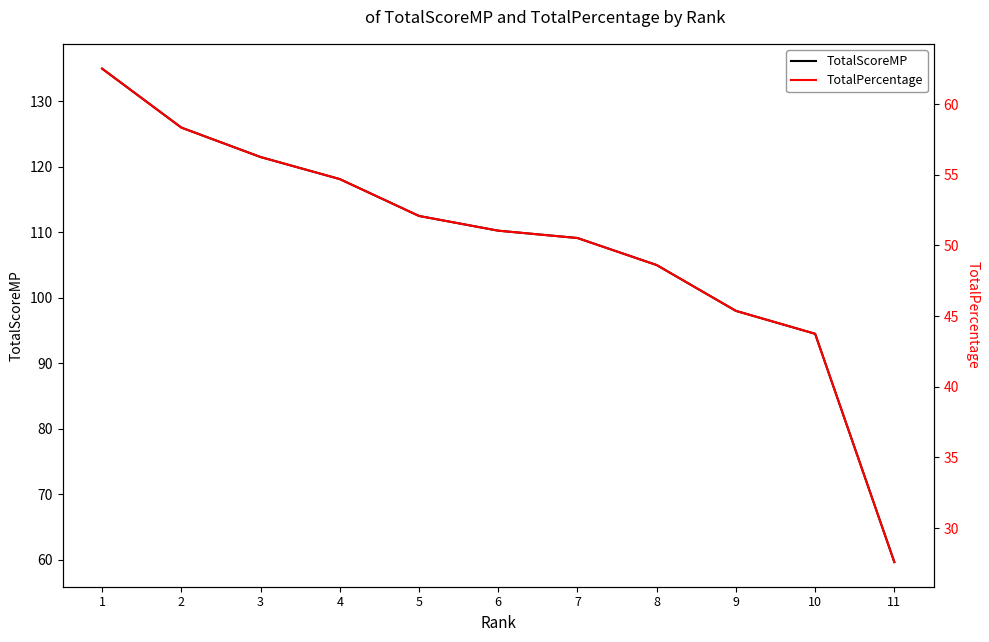

Is the value of TotalPercentage at 7 greater than the value of TotalScoreMP at 3?

No